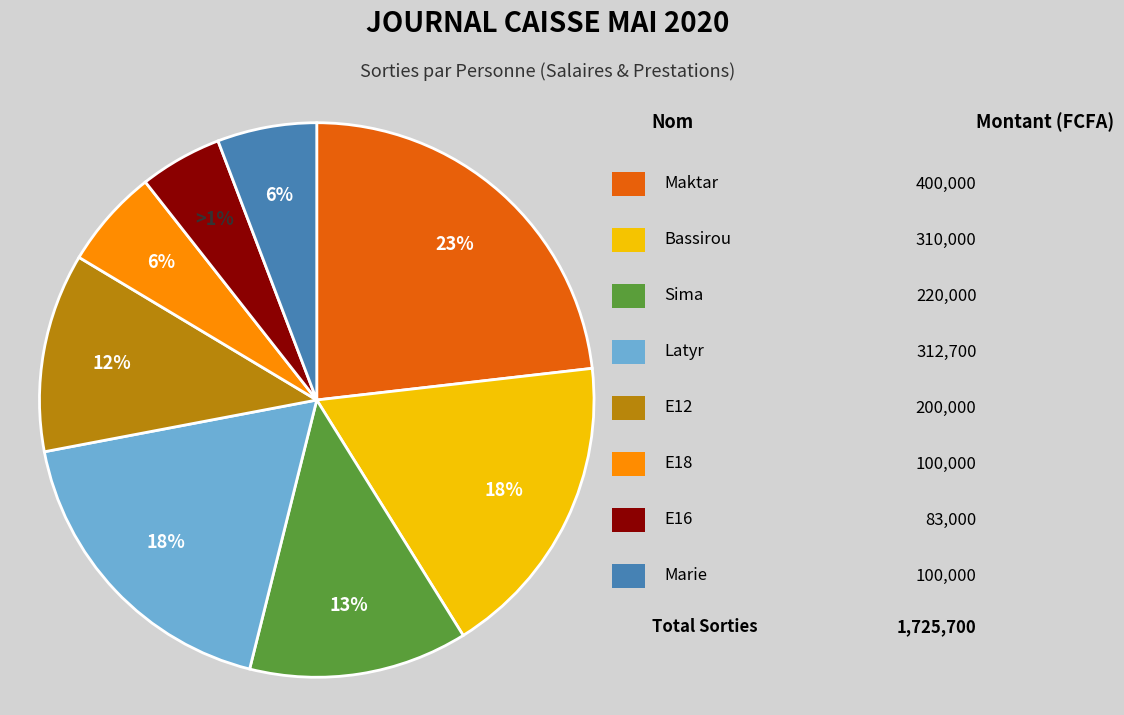

To the nearest percent, what is the difference between the E16 and Bassirou slice percentages?

13%